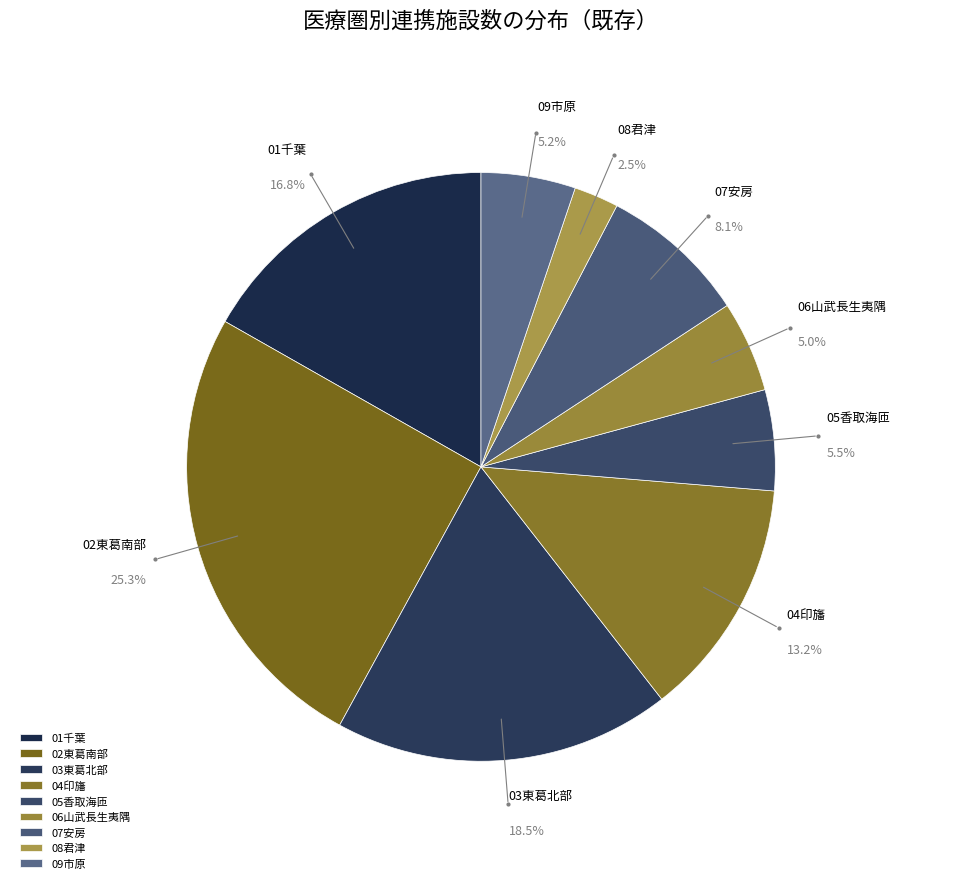

True or false: 09市原 accounts for 5% of the total.

True